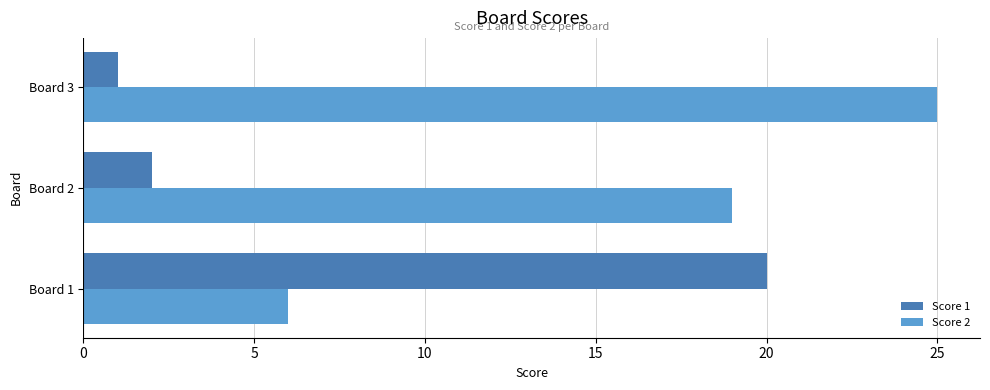

How many data points in Score 1 are less than 2?

1